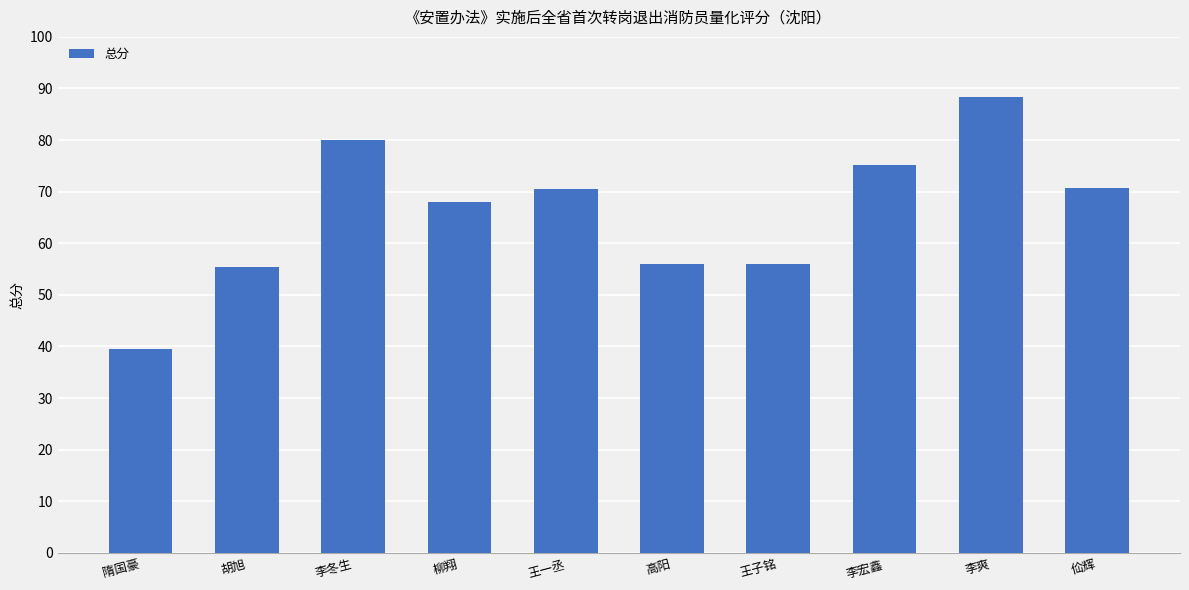

True or false: the data shows 80.0 at 李冬生.

True